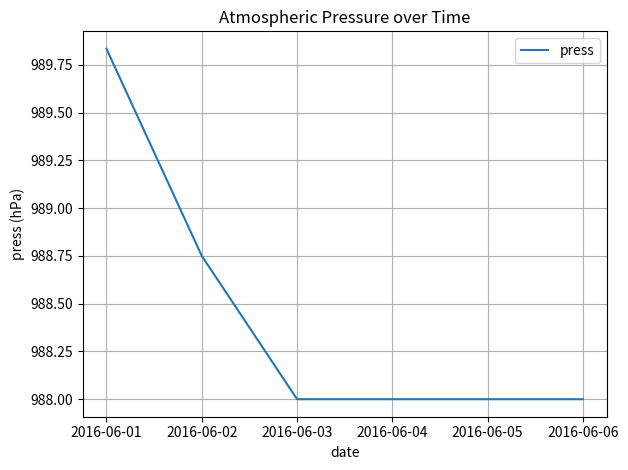

What is the change in value from 2016-06-01 to 2016-06-03?

-1.8